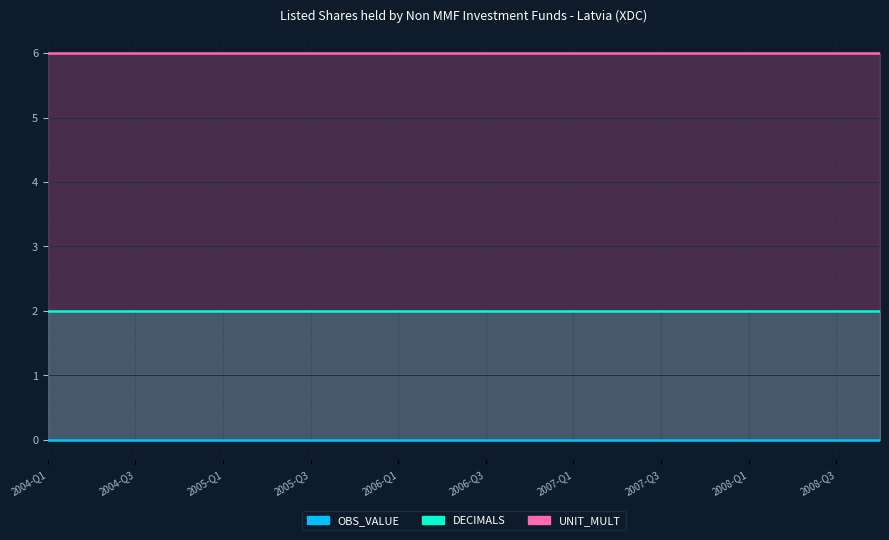

Reading left to right, list all the values displayed in this chart.

OBS_VALUE: 0	0	0	0	0	0	0	0	0	0	0	0	0	0	0	0	0	0	0	0
DECIMALS: 2	2	2	2	2	2	2	2	2	2	2	2	2	2	2	2	2	2	2	2
UNIT_MULT: 6	6	6	6	6	6	6	6	6	6	6	6	6	6	6	6	6	6	6	6